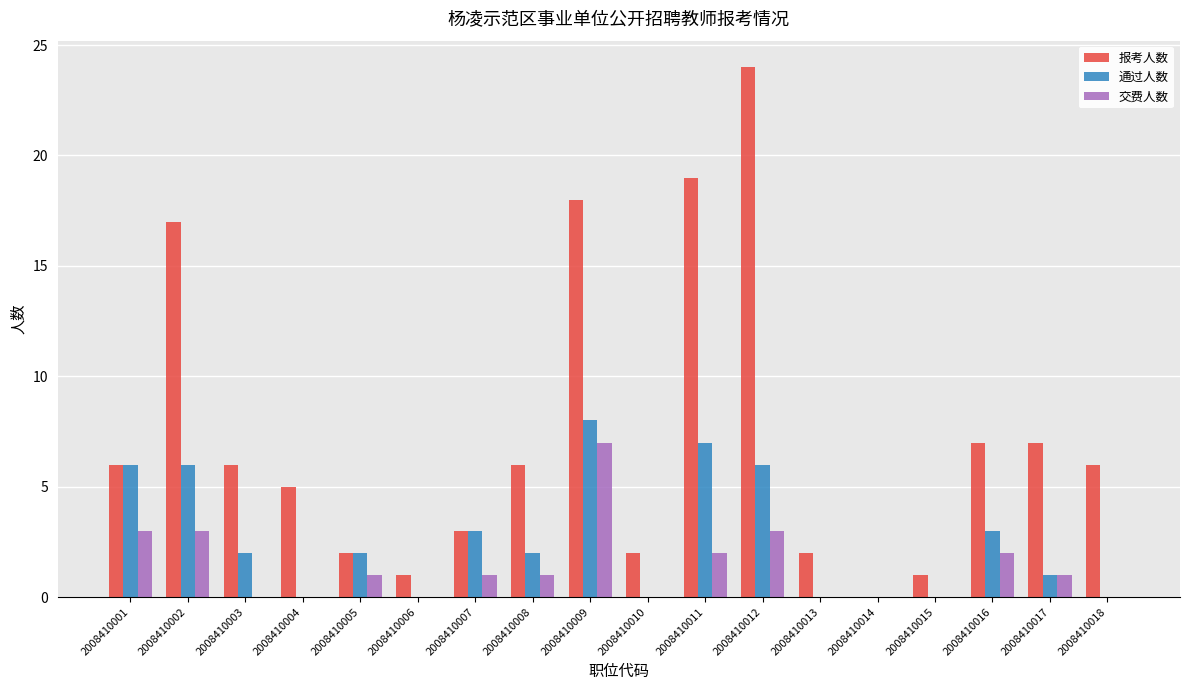

True or false: 报考人数 has a value of 7 at 2008410002.

False